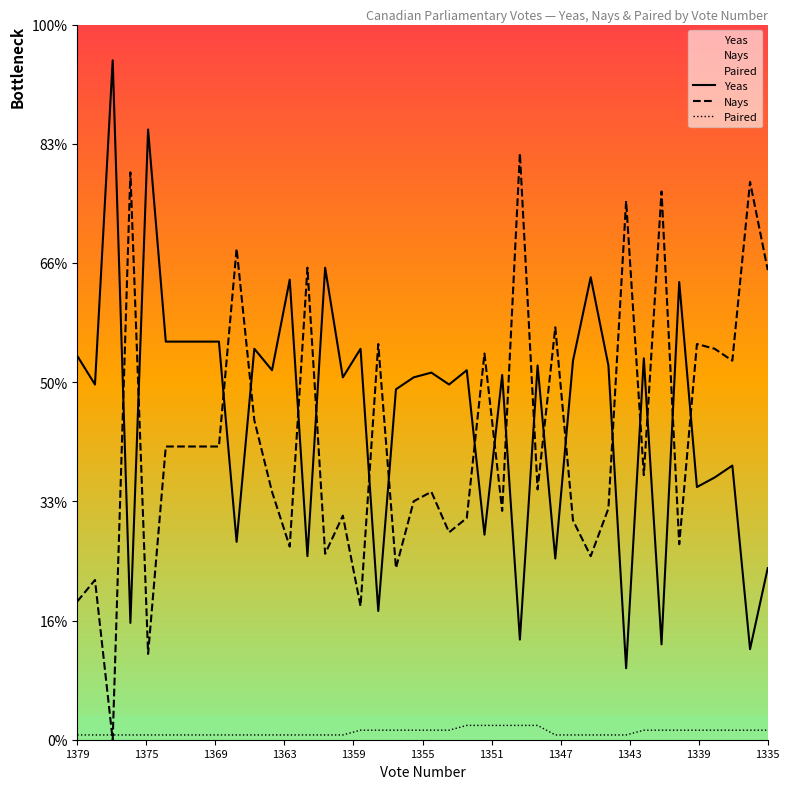

The Paired series shows 4 at 36. True or false?

True